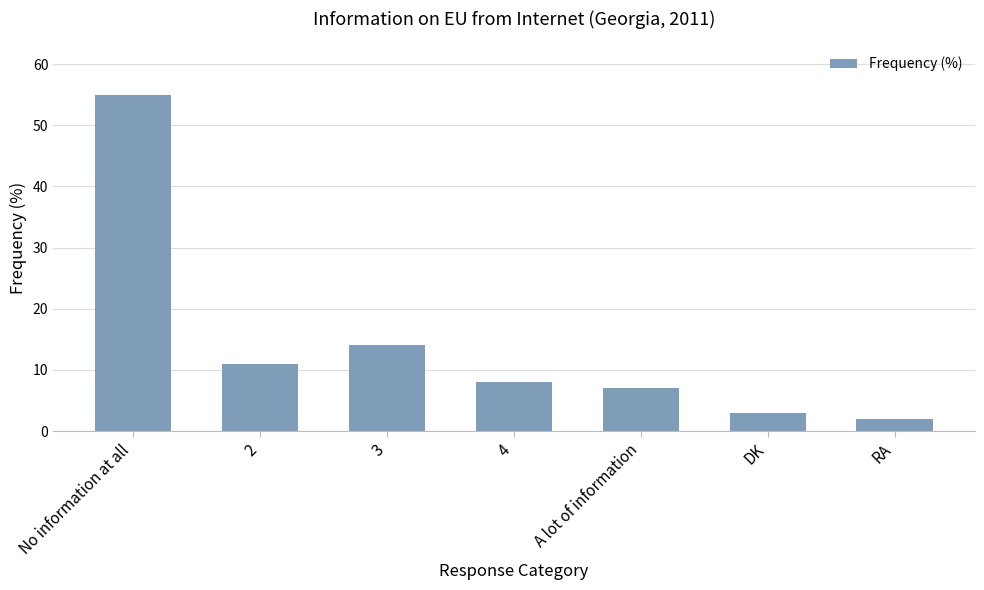

Where is the data nearest to the value 28?

3